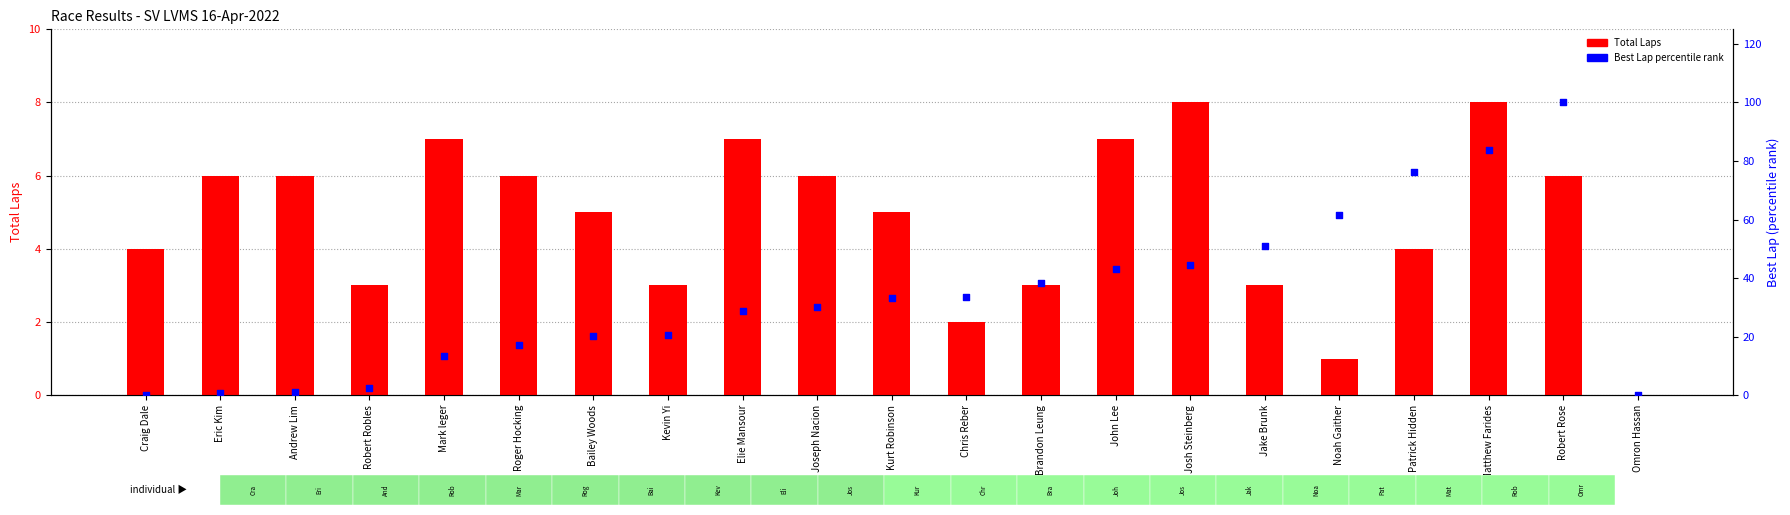

Which series has the widest spread of Y values?

Best Lap percentile